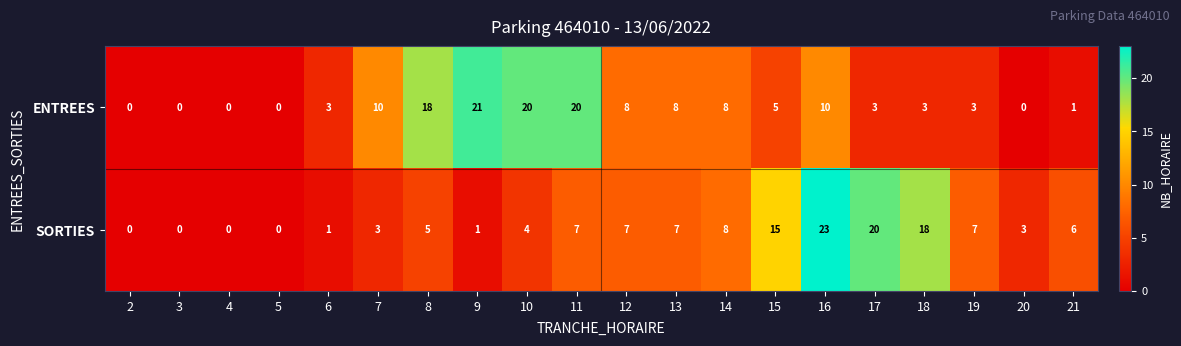

Which series has the widest spread of values?

SORTIES